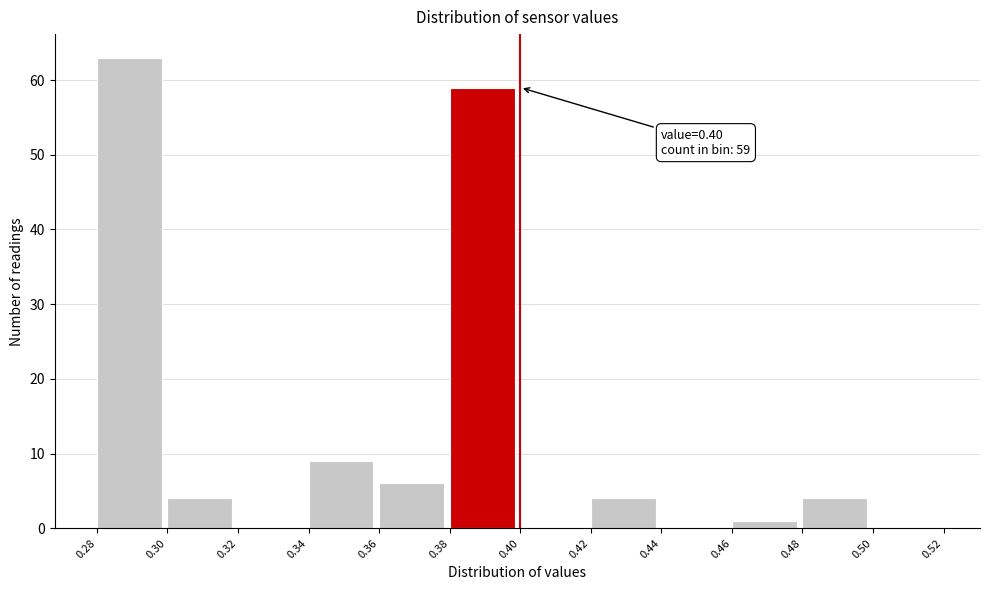

Which range on the x-axis has the tallest bar?

0.28 to 0.30